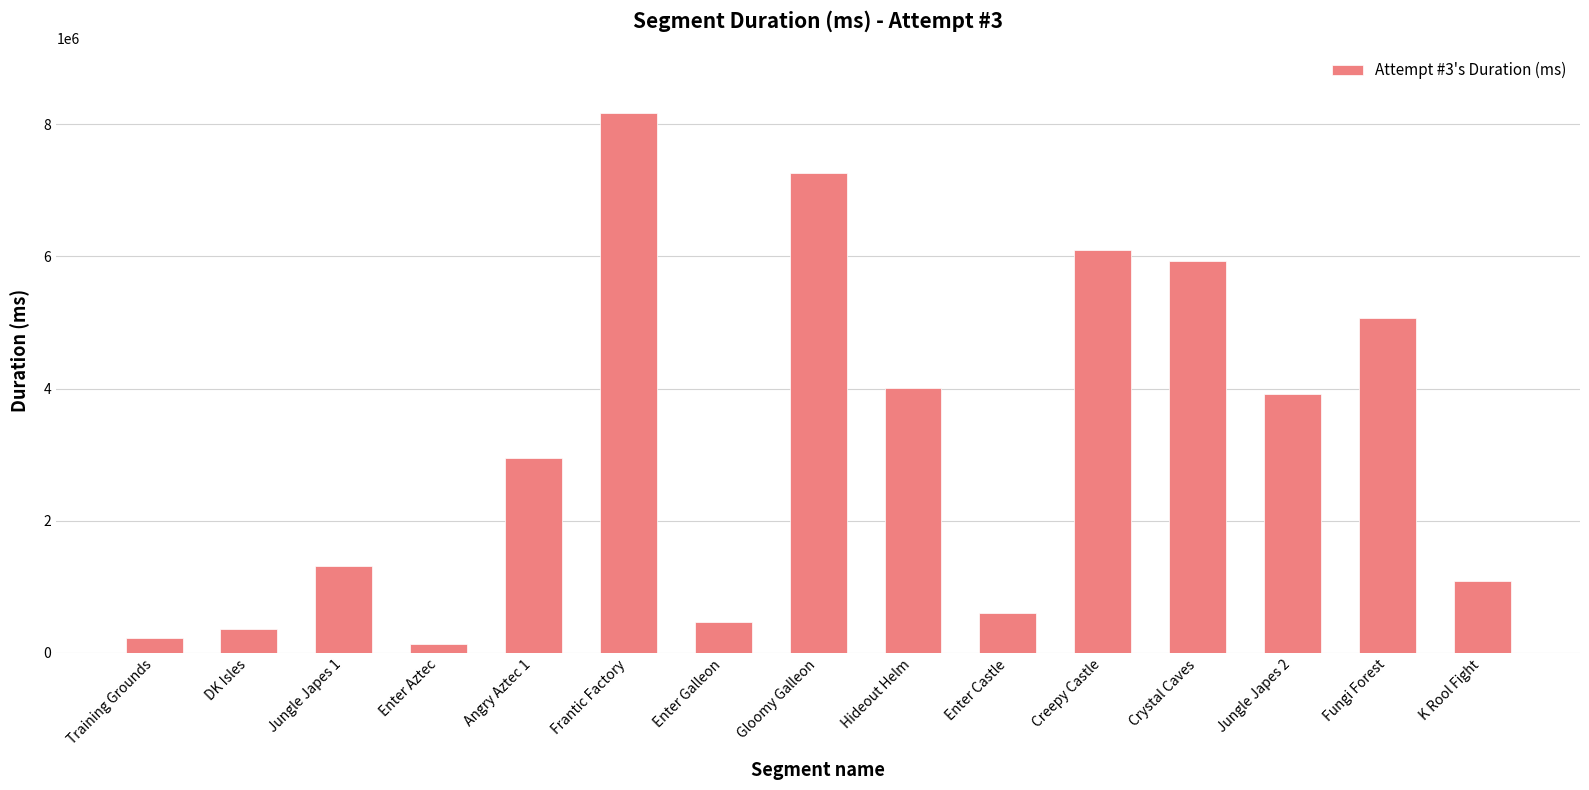

What position from the left is Fungi Forest?

14